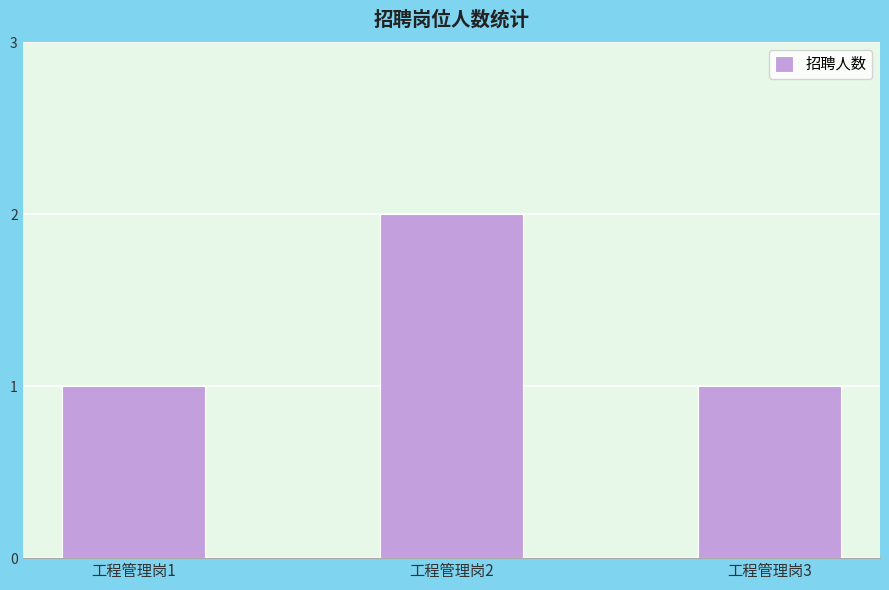

What is the value of the 3rd bar from the left?

1